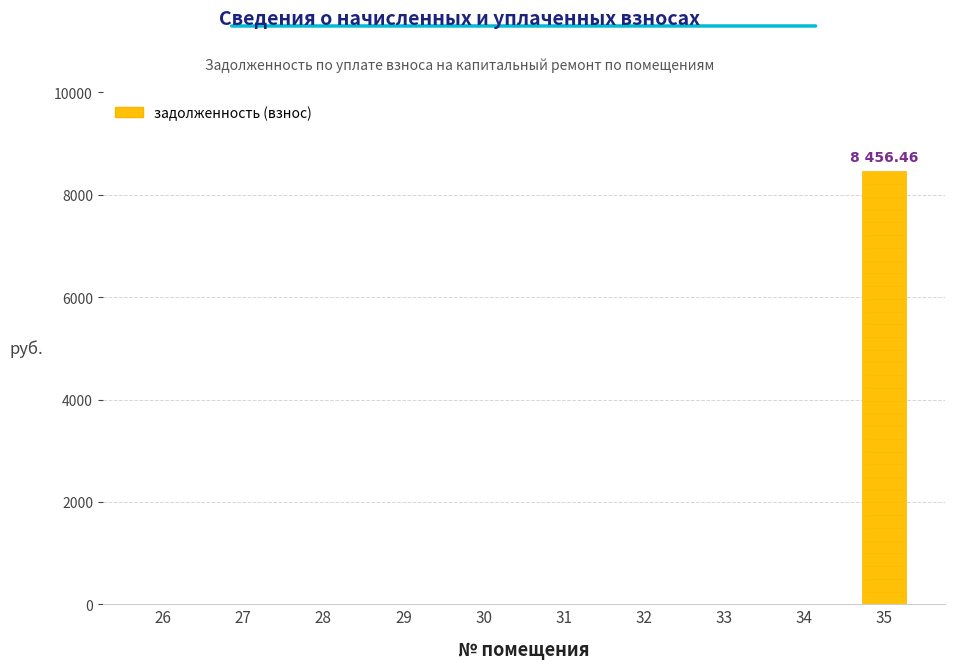

How many data points are above 0?

1